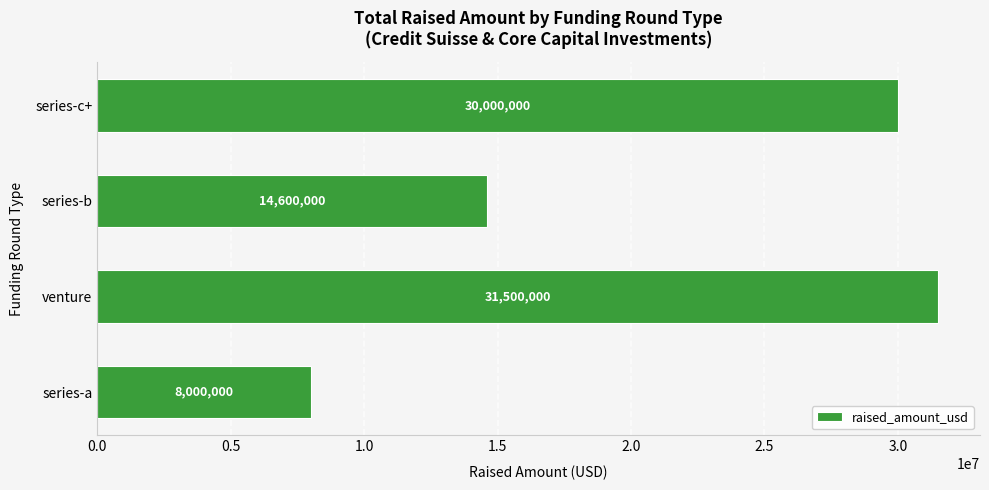

Reading bottom to top, extract all data points from this chart.

8000000	31500000	14600000	30000000